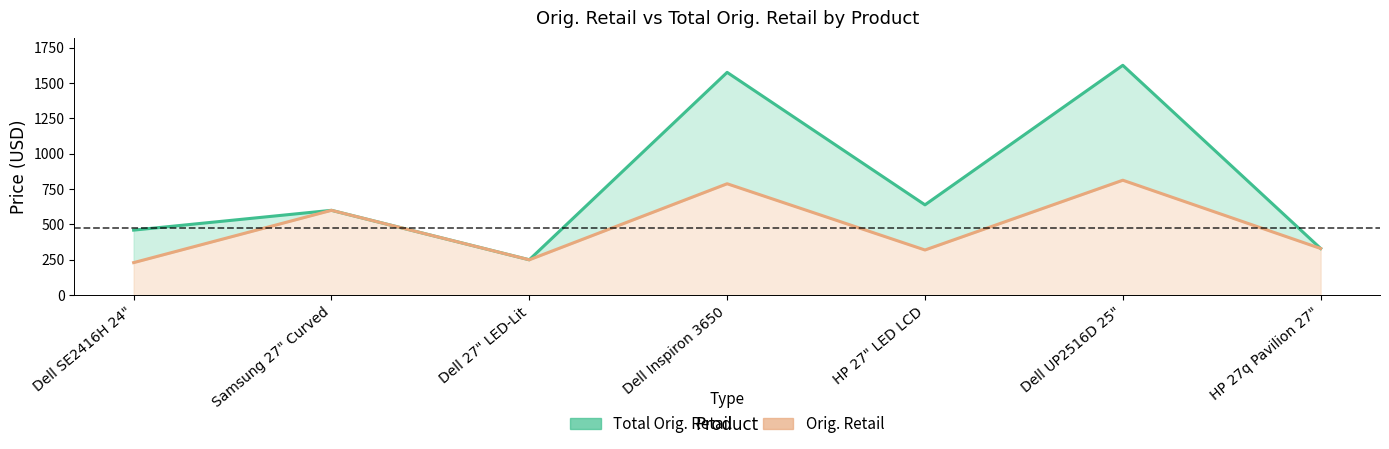

Which category has the highest value across all series?

Dell UP2516D 25"